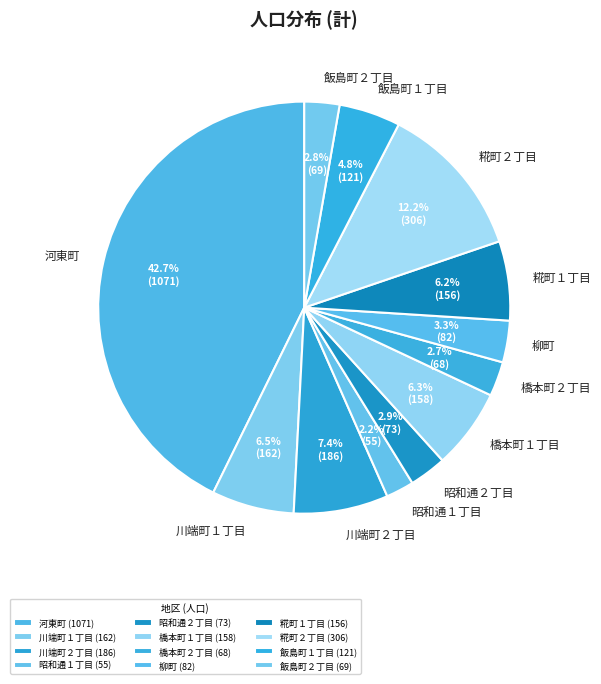

To the nearest percent, what percentage of the pie is 河東町?

43%